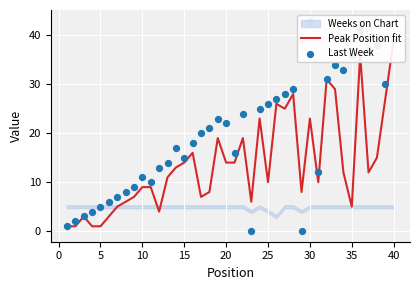

At how many categories does at least one series exceed 5?

35